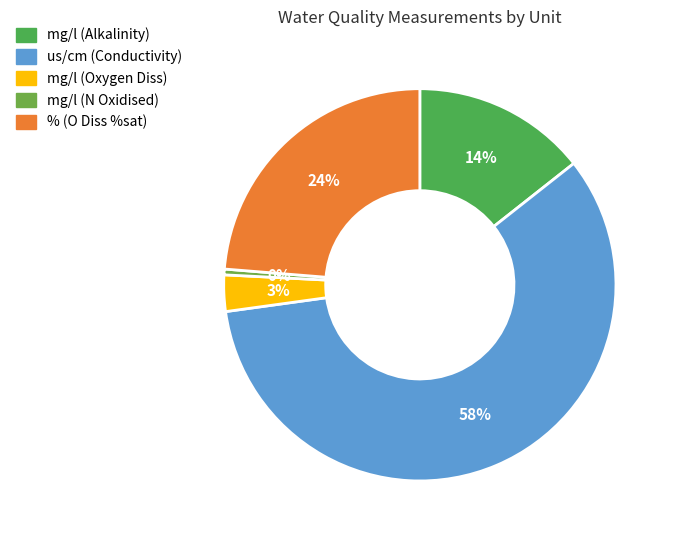

Is it true that mg/l (Oxygen Diss) is 1% of the pie?

False